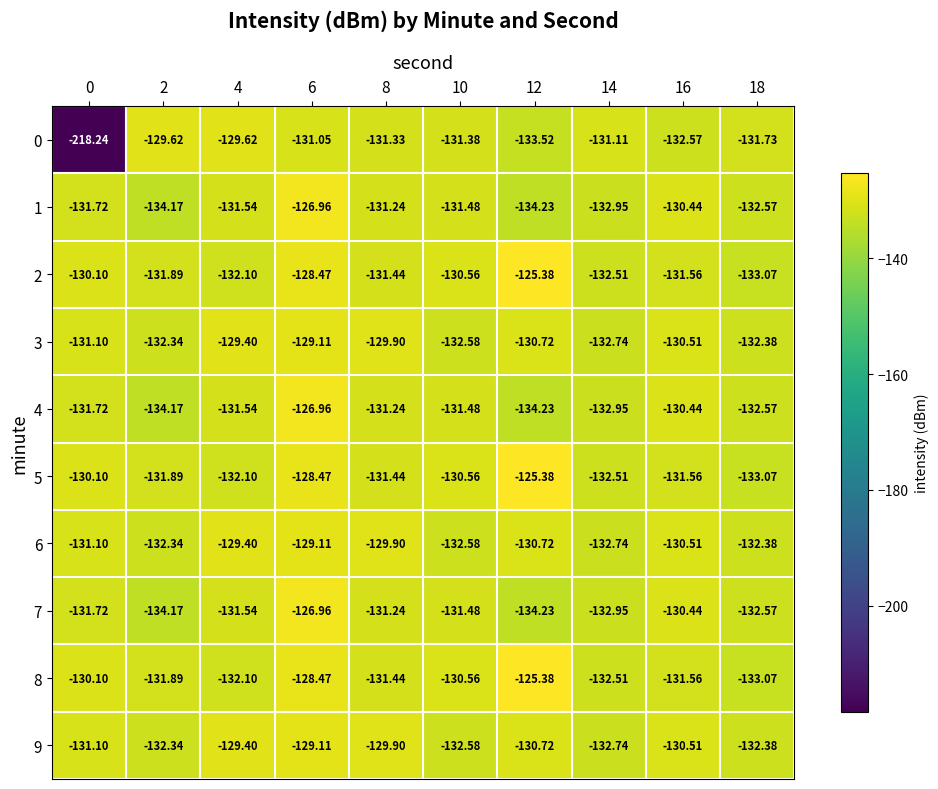

Is the value of 0 at 2 greater than the value of 1 at 10?

Yes